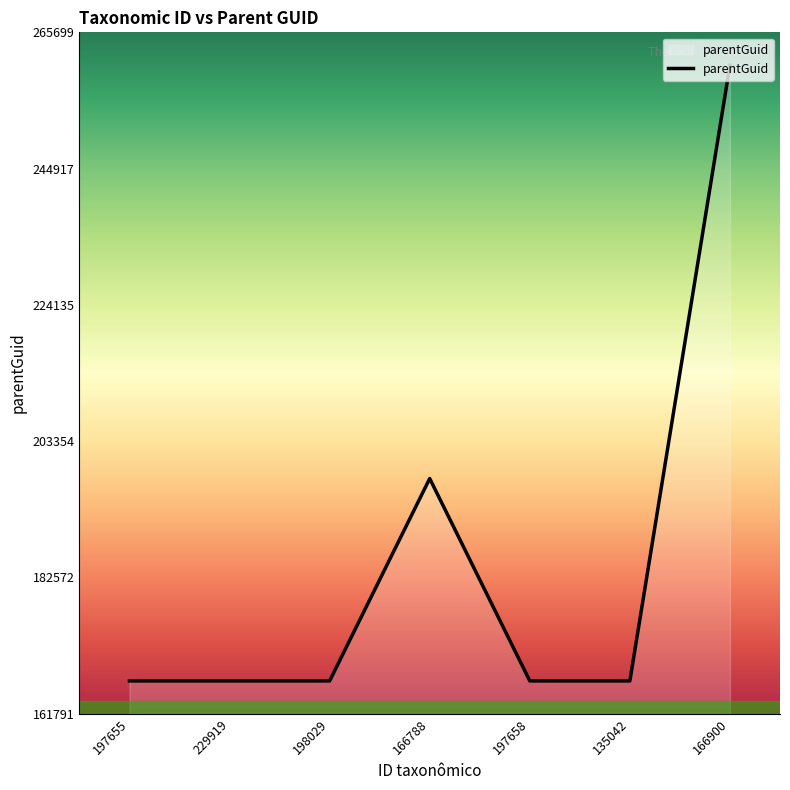

True or false: there are more than 0 points higher than both neighbors.

True